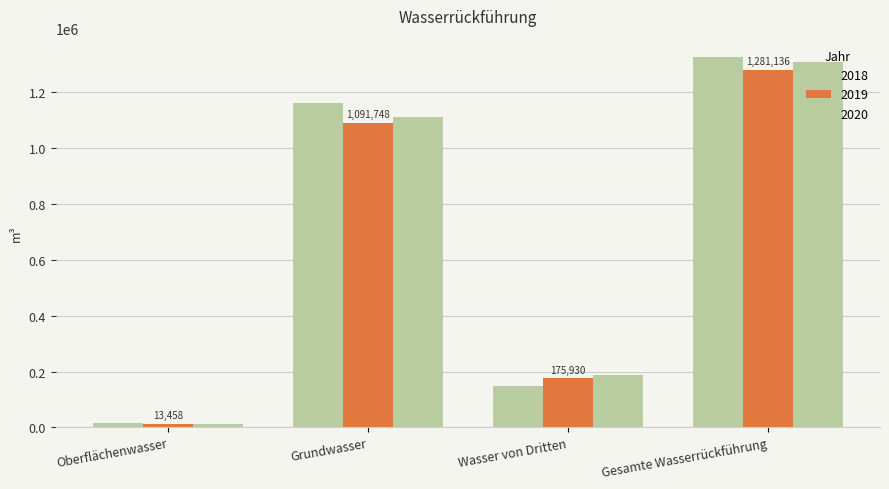

What is the spread (max minus min) of values at Grundwasser?

71961